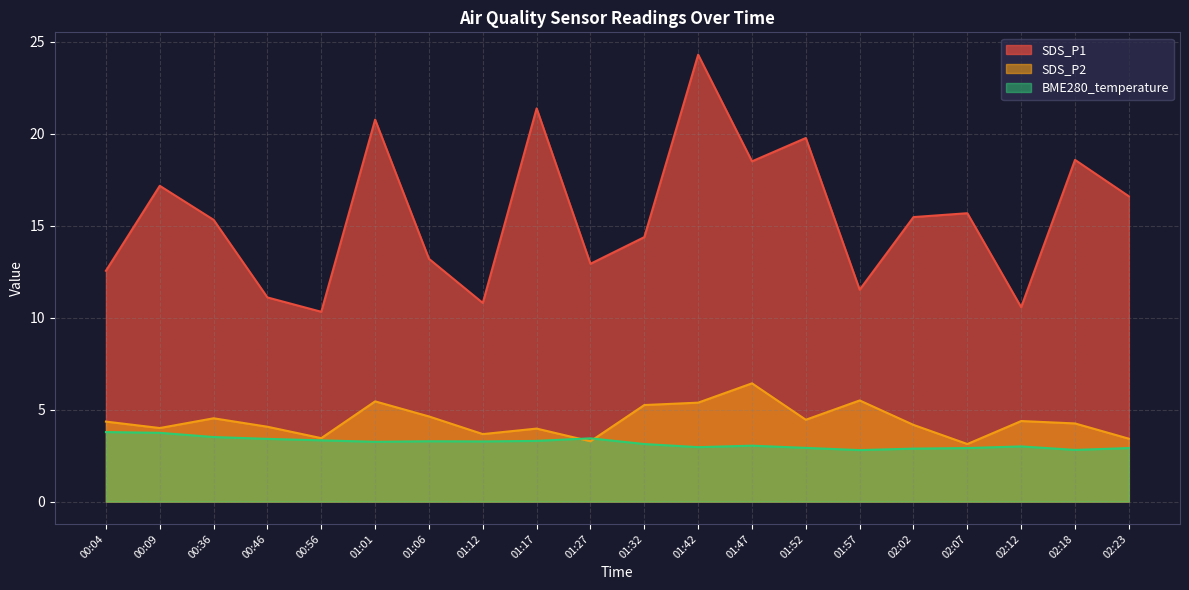

How many lines are shown in the chart?

3